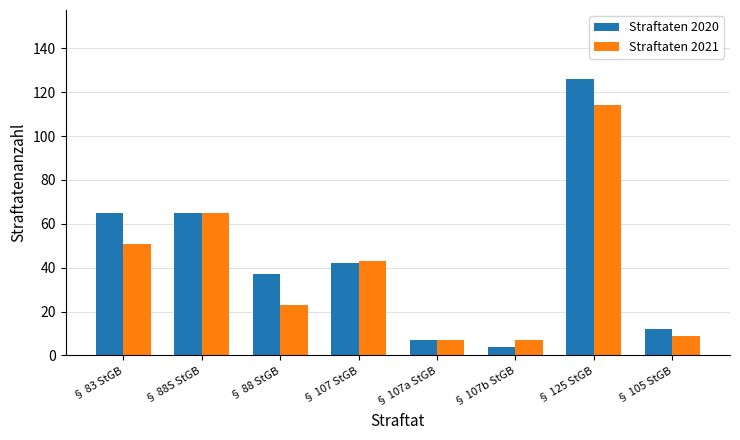

What is the value of the Straftaten 2021 bar at the 2nd from the left?

65